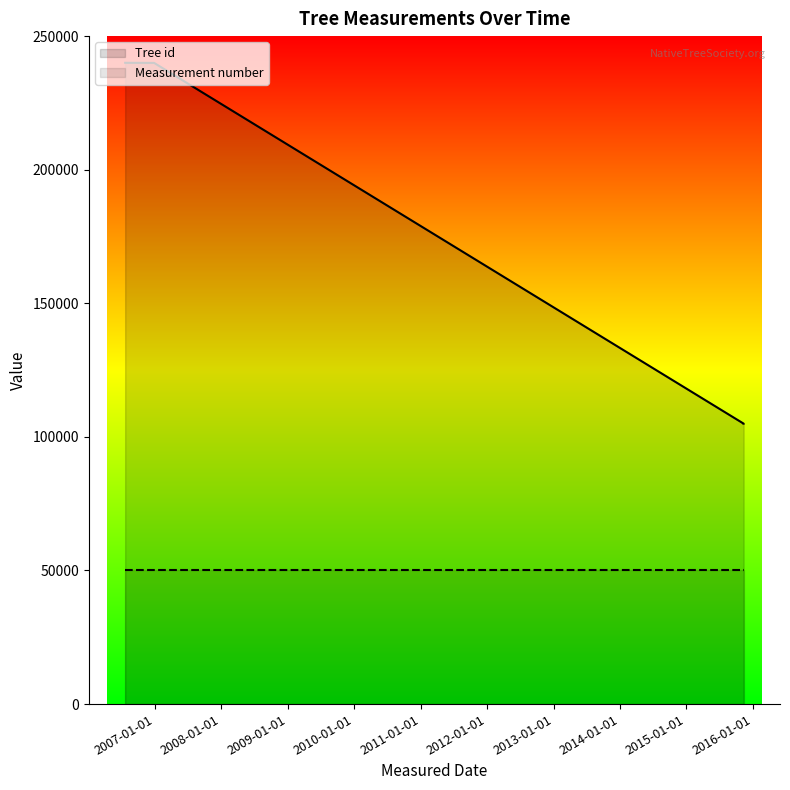

The value at 2015-11-11 is 104964. True or false?

True